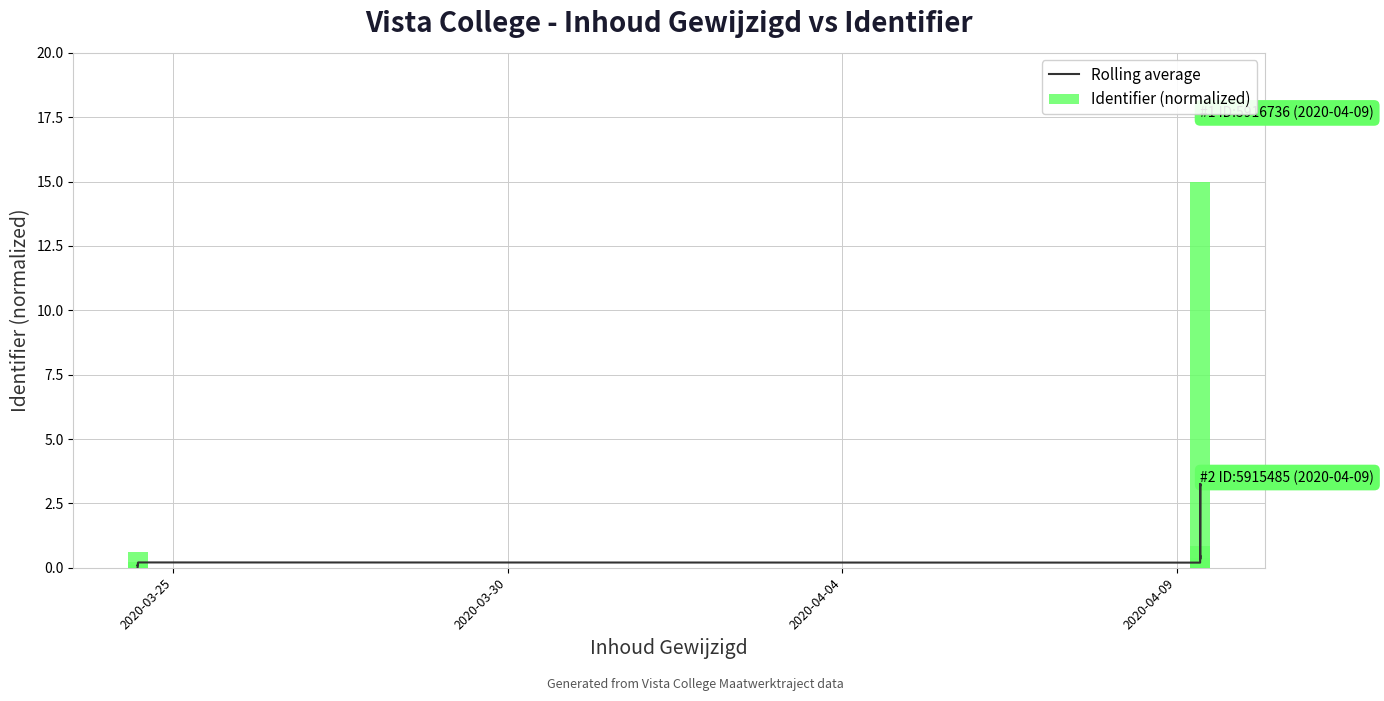

The value of Rolling average at 9 is 5.3. True or false?

False